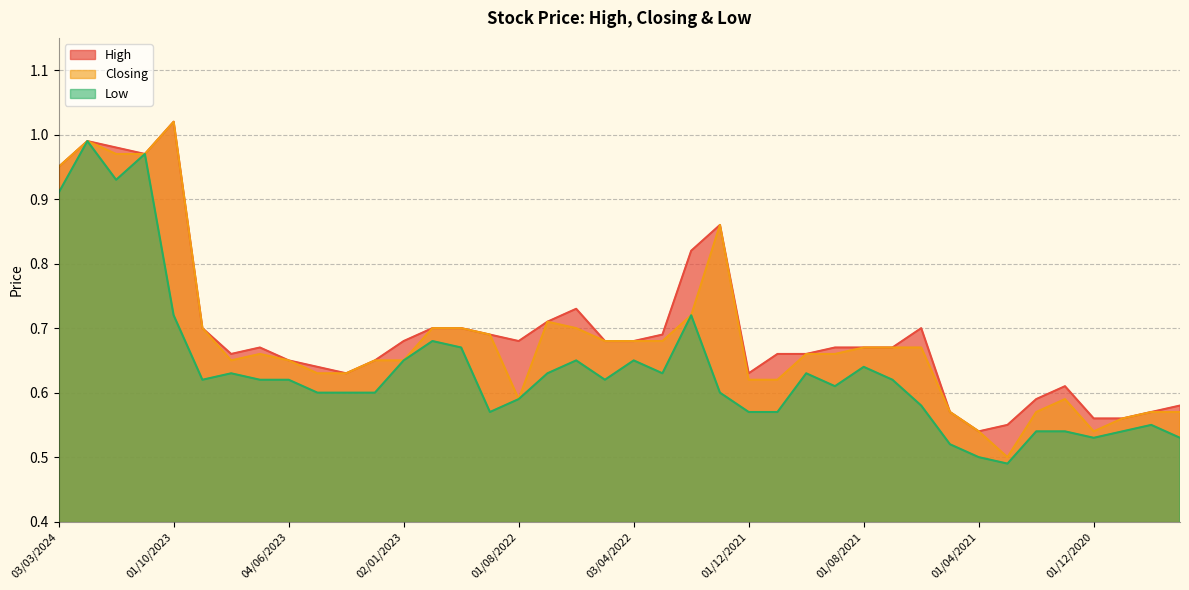

How many series are shown in this chart?

3